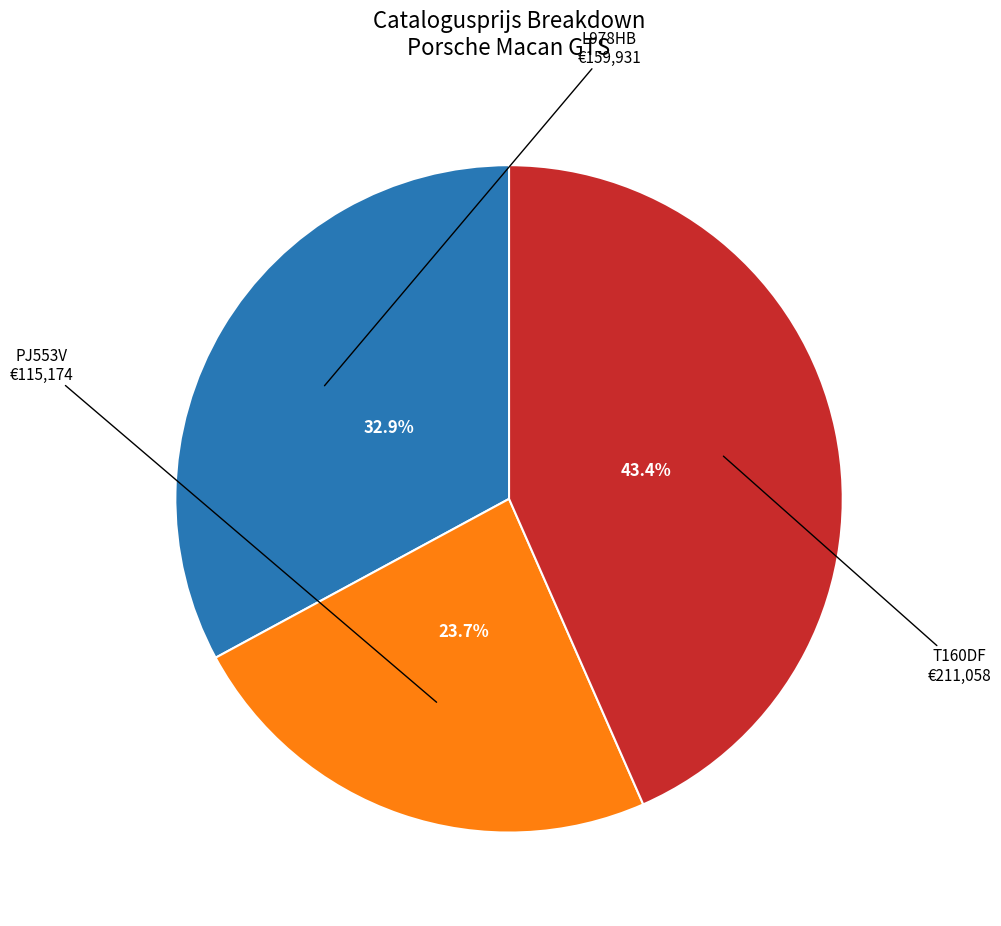

Does any single category account for the majority?

No